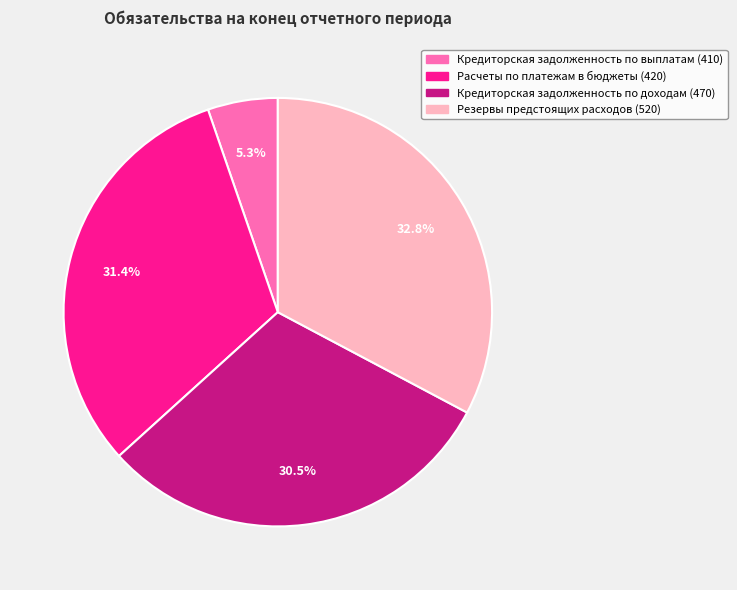

Does Резервы предстоящих расходов (520) represent more than half of the total?

No